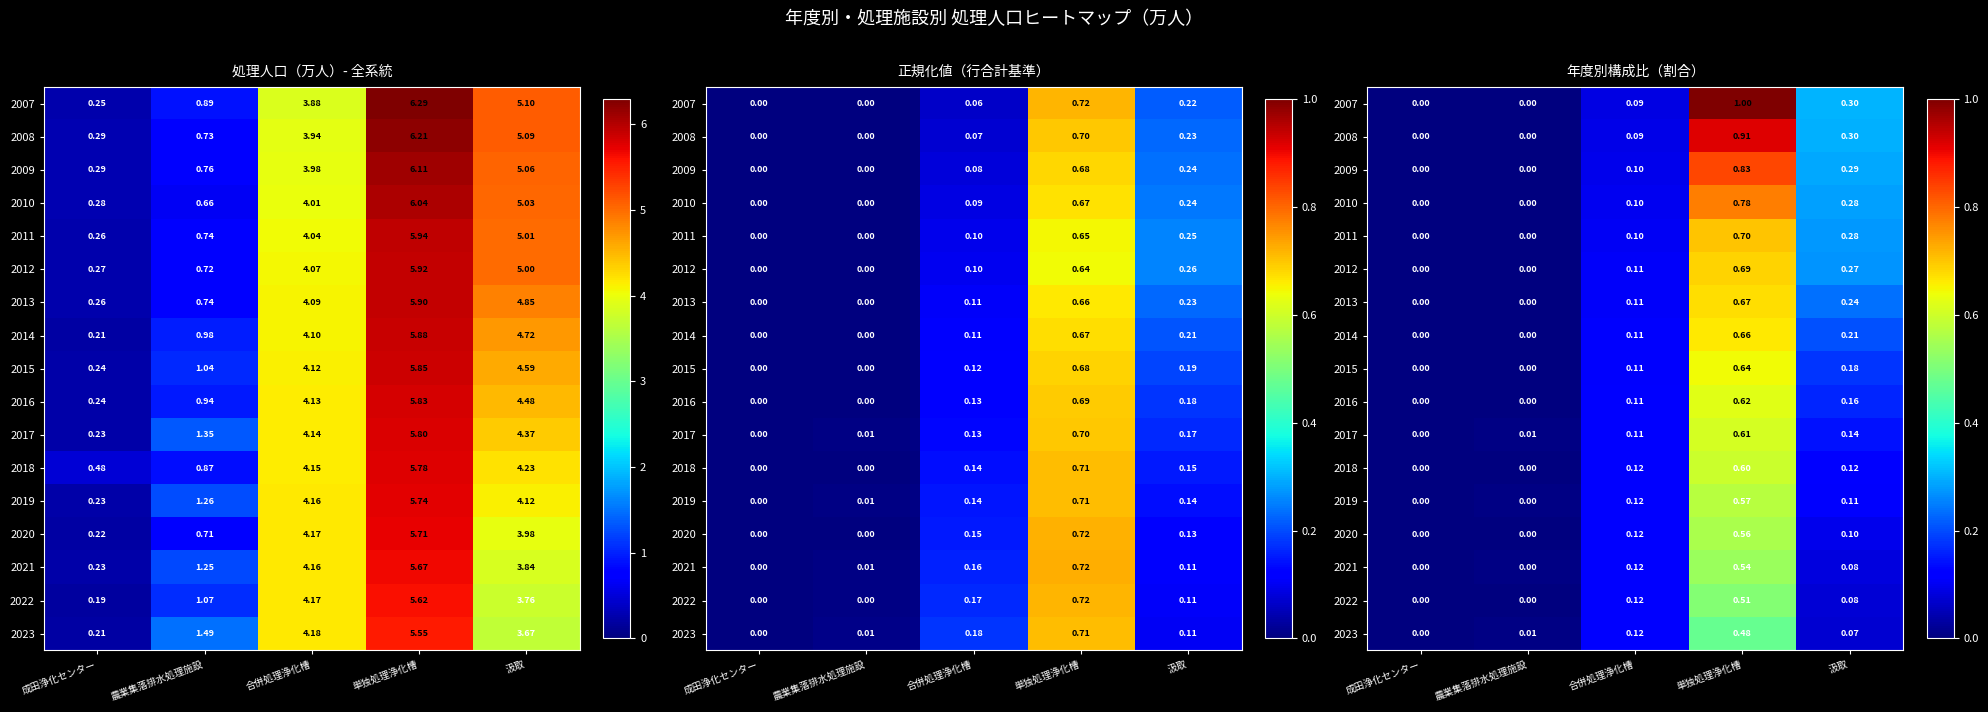

True or false: 2019 has a value of 0.1 at 合併処理浄化槽.

True